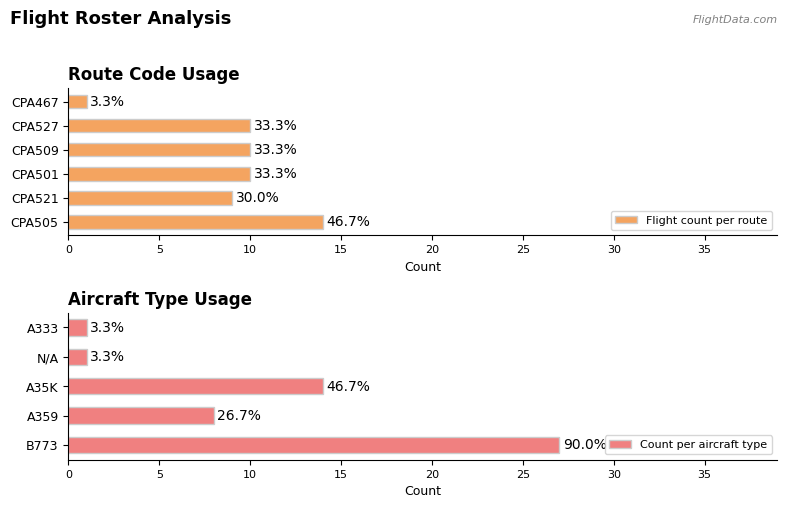

Is it true that the value at CPA467 is 1?

True